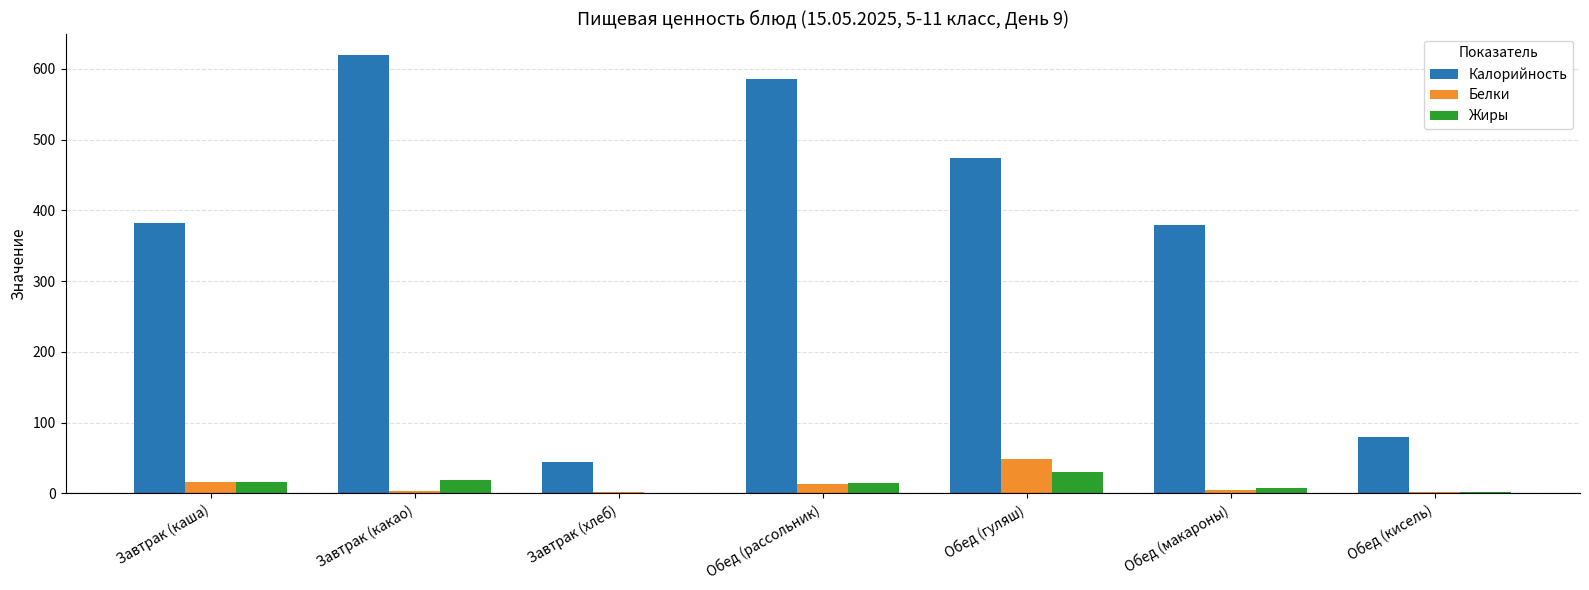

How many series are shown in this chart?

3